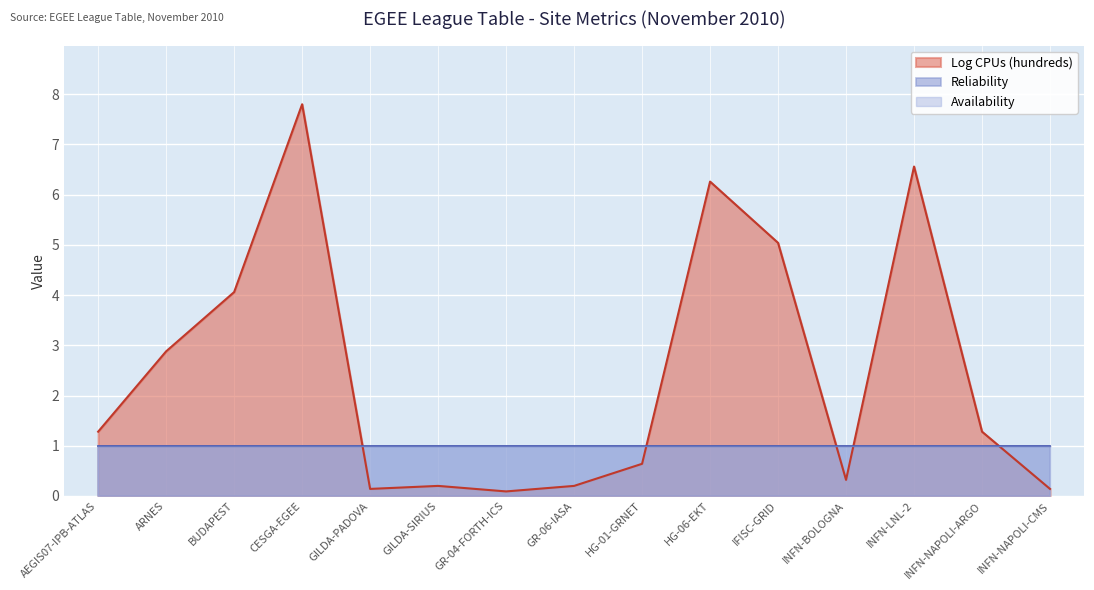

What is the sum of all Reliability values?

15.0